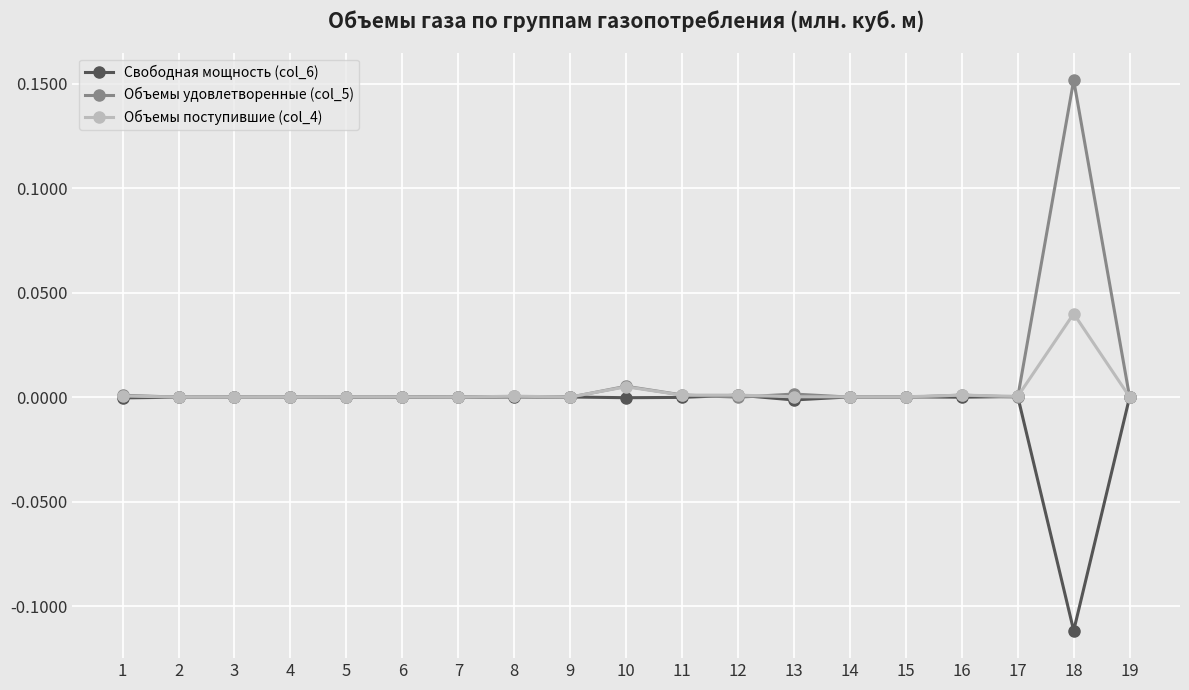

Which series has the widest spread of values?

Объемы удовлетворенные (col_5)